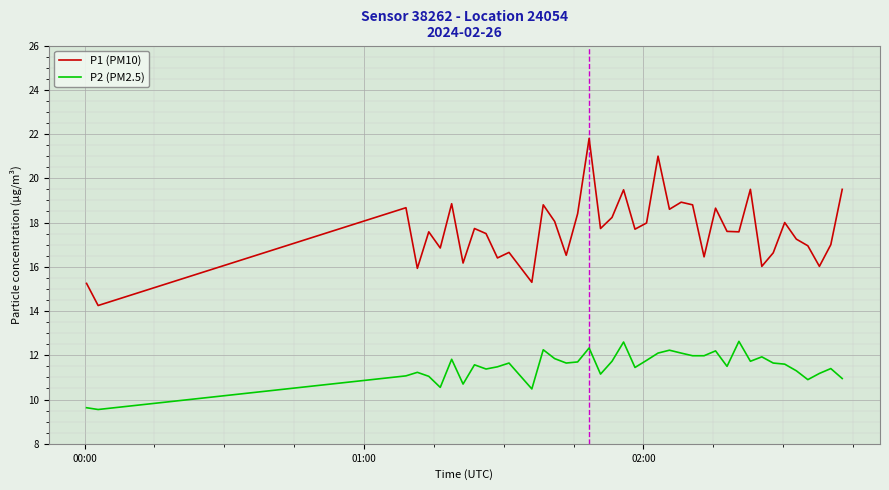

Which series has the largest range (max minus min)?

P1 (PM10)